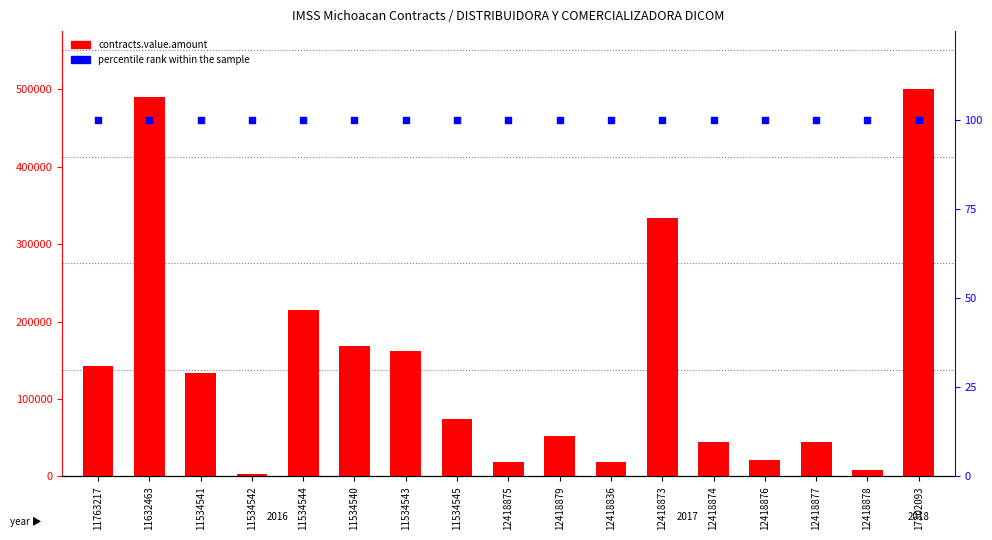

Which series contains the lowest Y value?

percentile rank within the sample